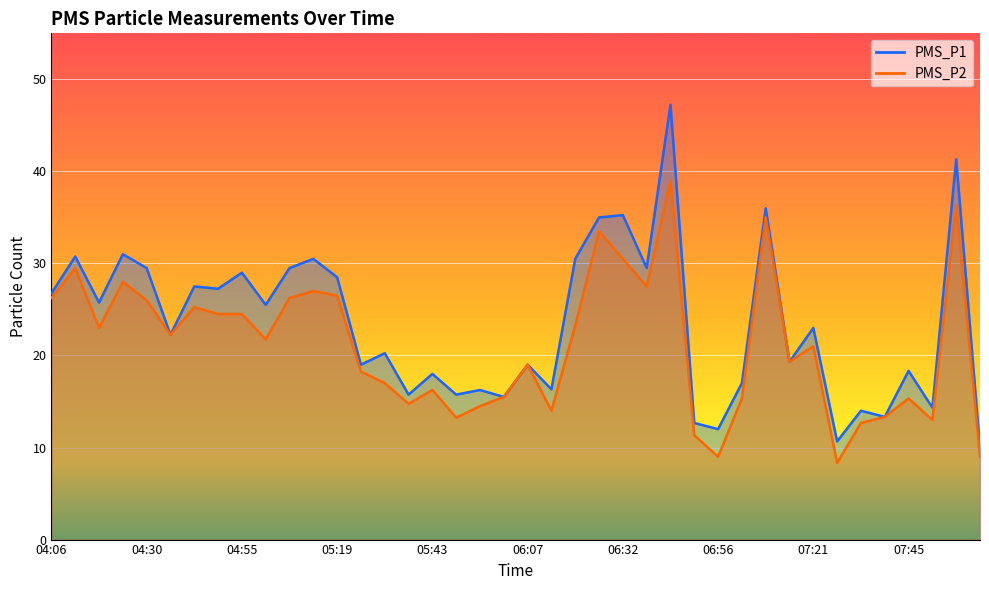

What is the difference between the maximum and minimum values in the PMS_P1 series?

37.2